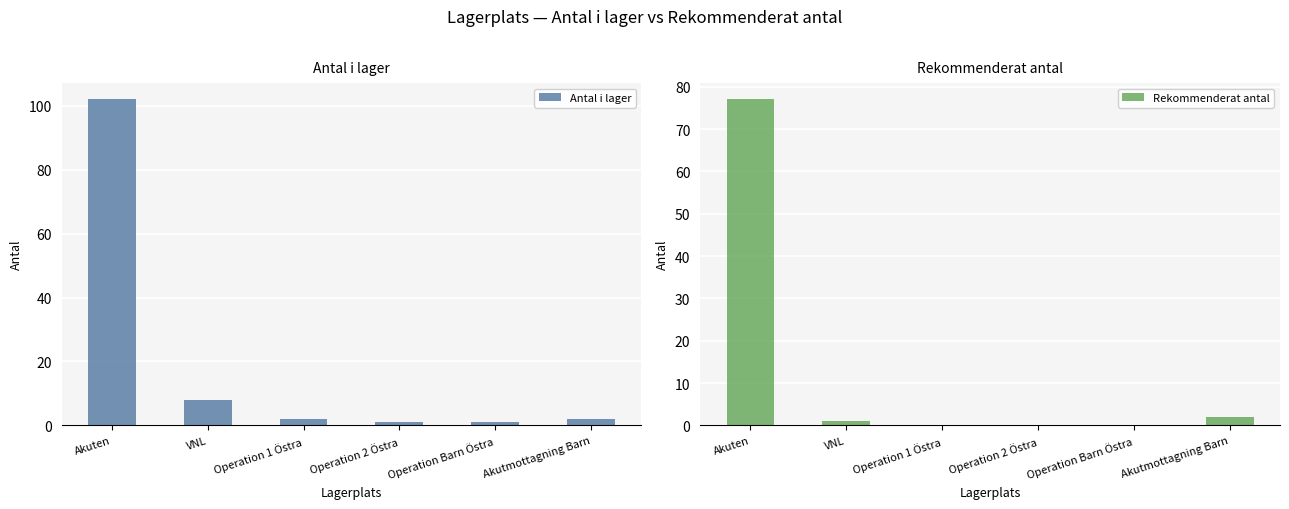

What is the label of the 2nd bar from the right?

Operation Barn Östra